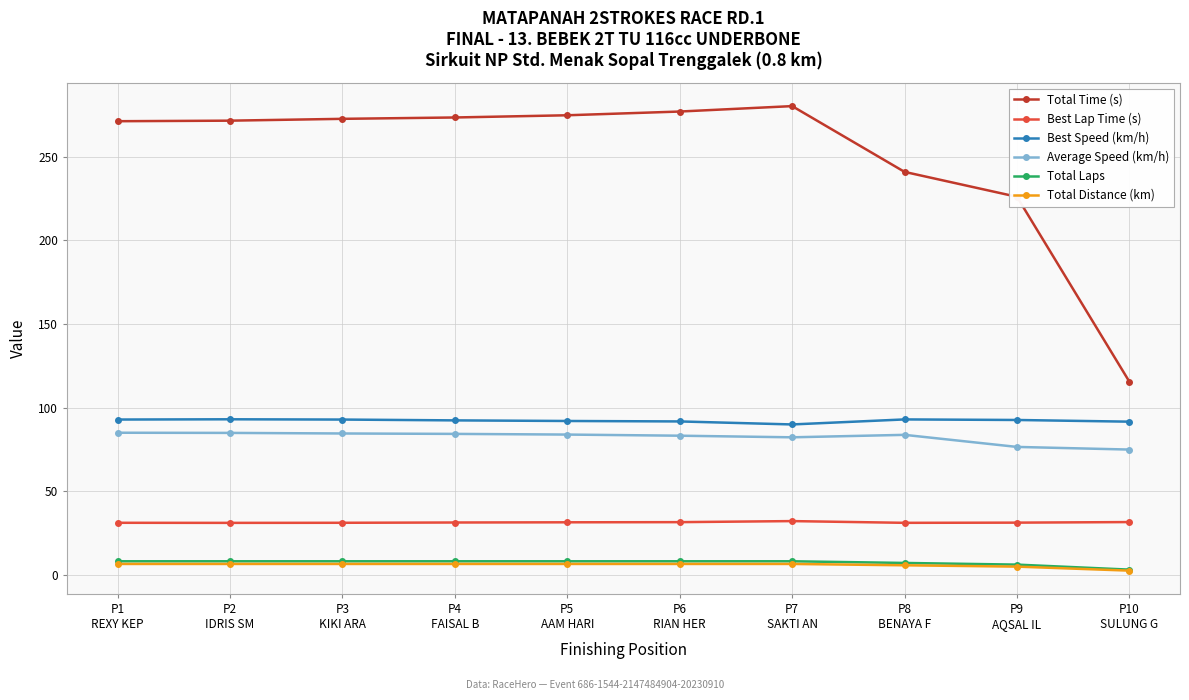

True or false: Total Time (s) and Best Speed (km/h) intersect in this chart.

False